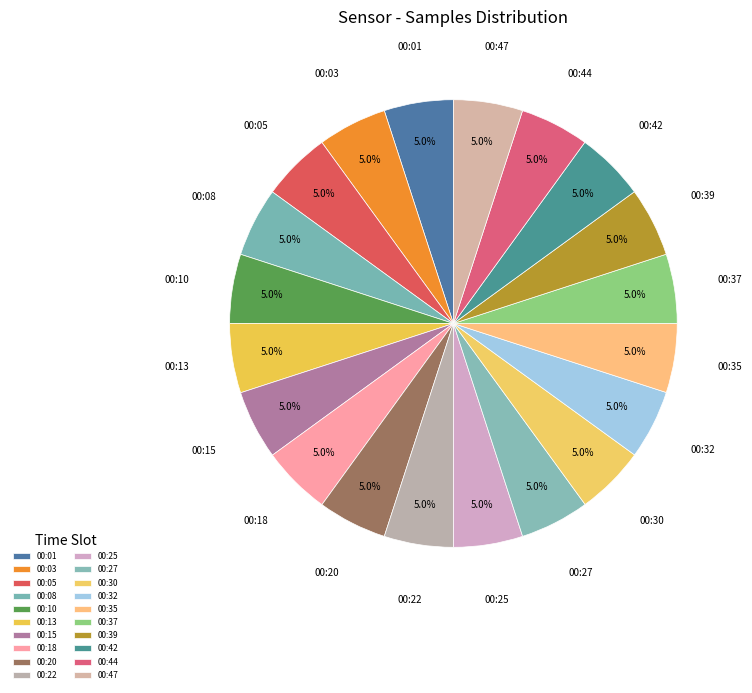

Approximately how many times larger is the value at 00:01 compared to 00:35?

1.0